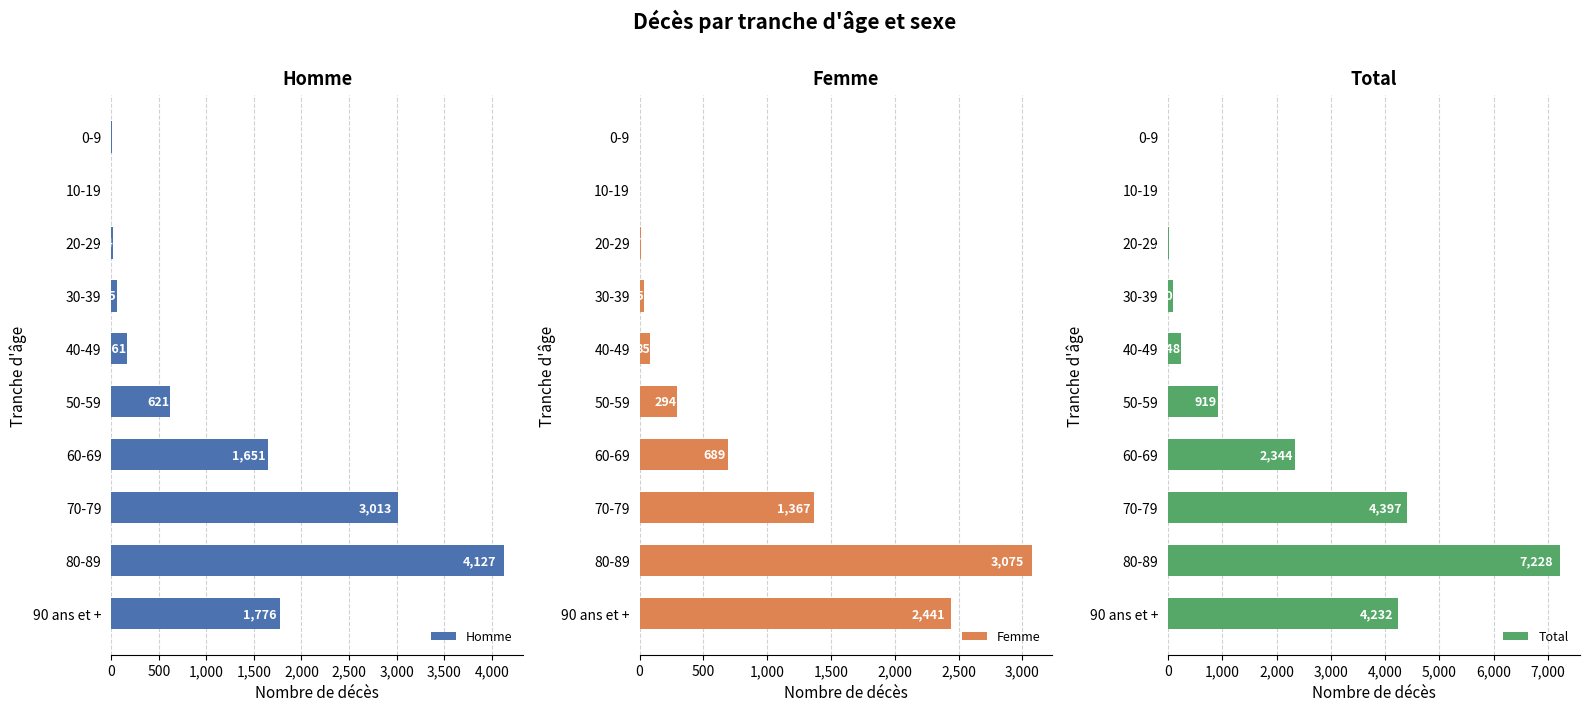

True or false: Total has a value of 21 at 20-29.

True